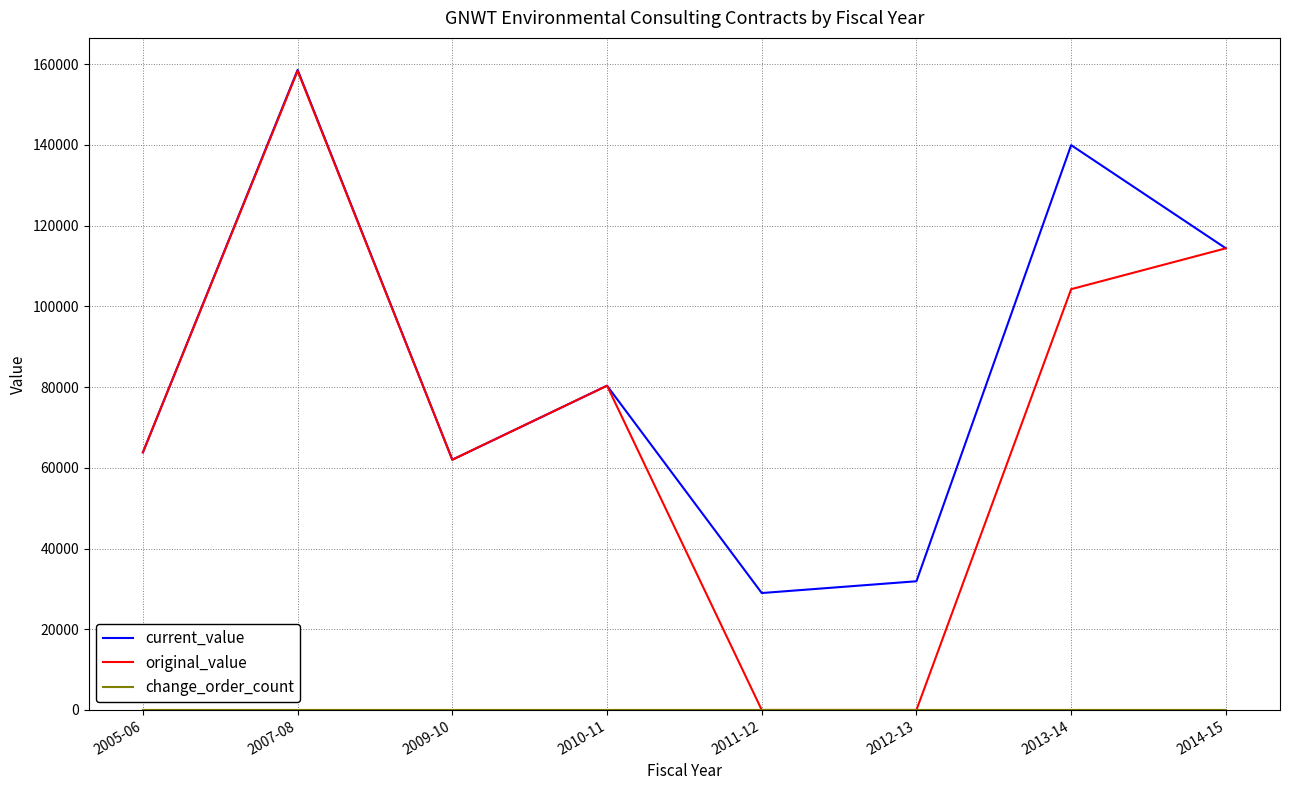

Does the chart display data point markers on the line(s)?

No